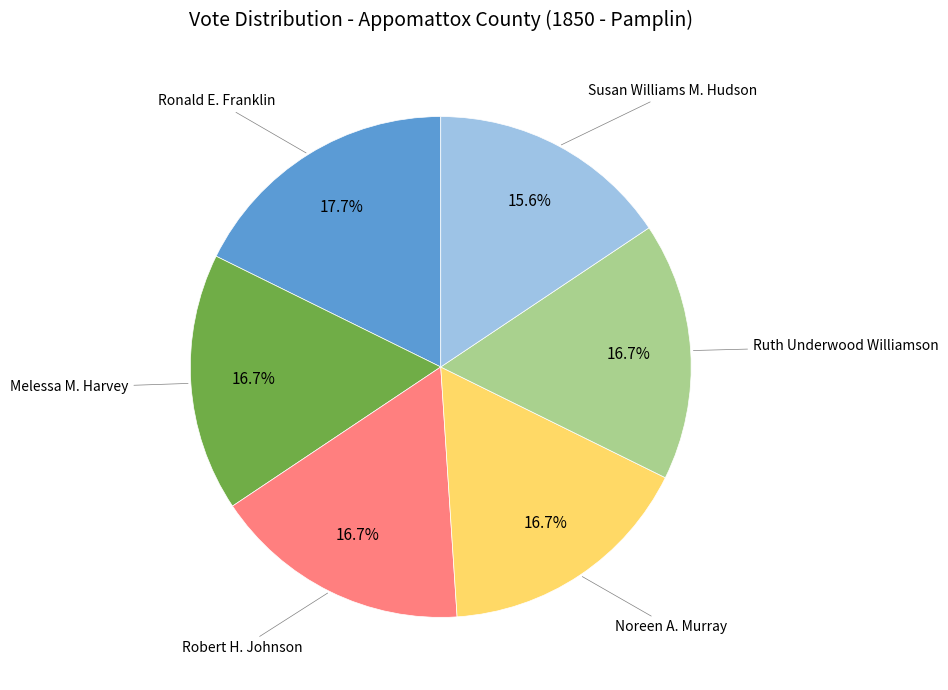

Is there a majority slice in this chart?

No